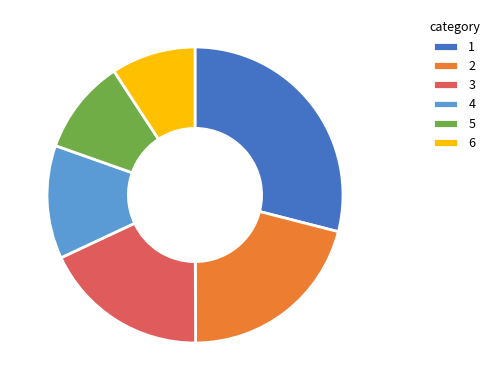

Is 5 the majority of the pie?

No